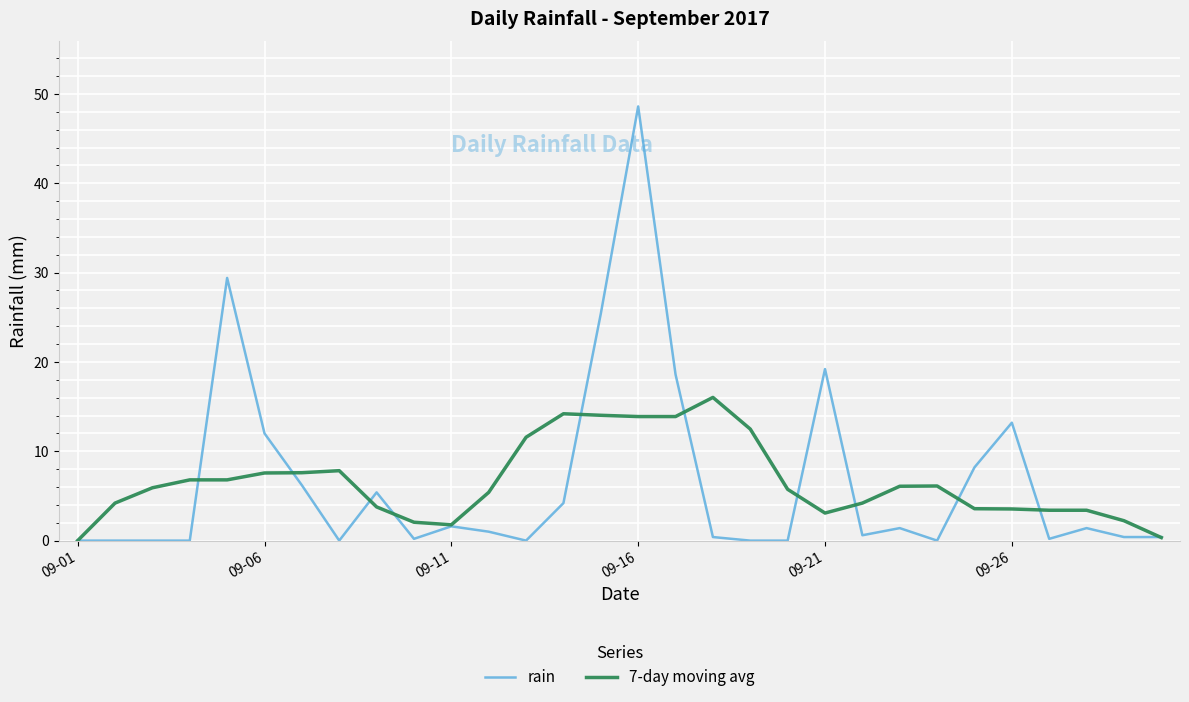

What is the maximum value for 7-day moving avg?

16.0